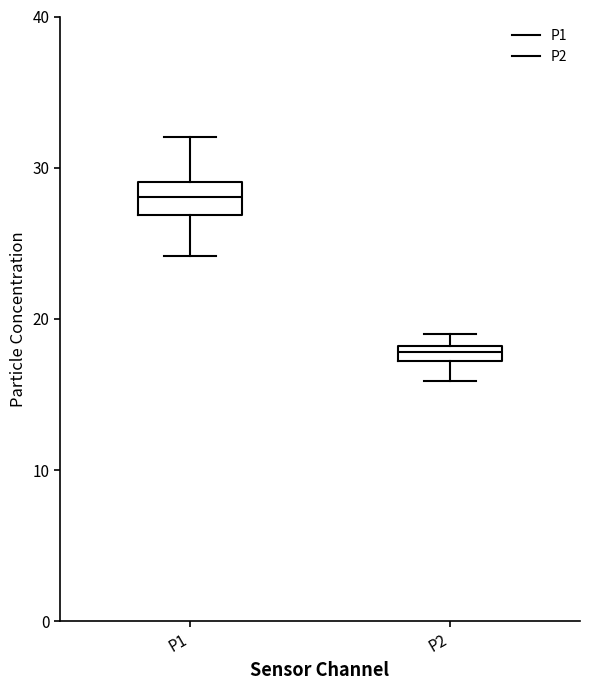

Where is the lower edge of the box for P1 on the y-axis? The values are not printed on the chart, so give them approximately, as read against the axis.

27